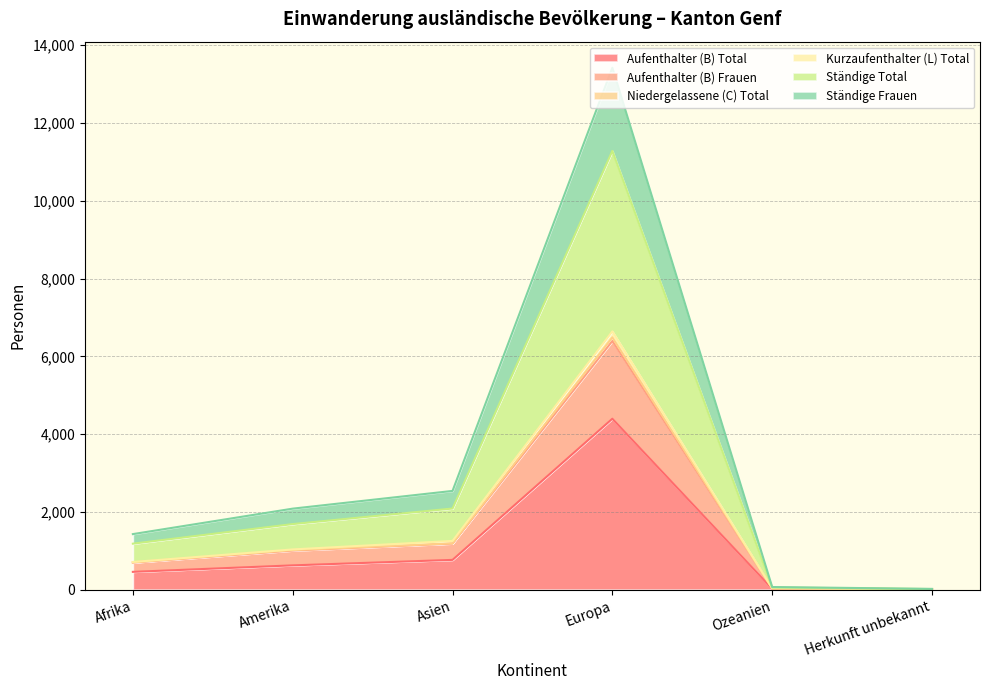

Between Amerika and Ozeanien, which series saw the biggest shift?

Ständige Frauen